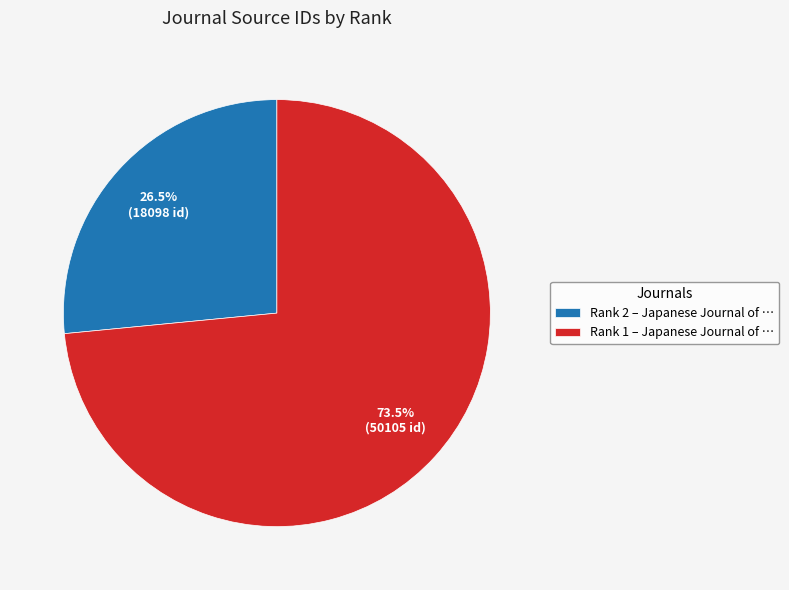

Rank the categories by value from lowest to highest.

Rank 2 – Japanese Journal of …, Rank 1 – Japanese Journal of …